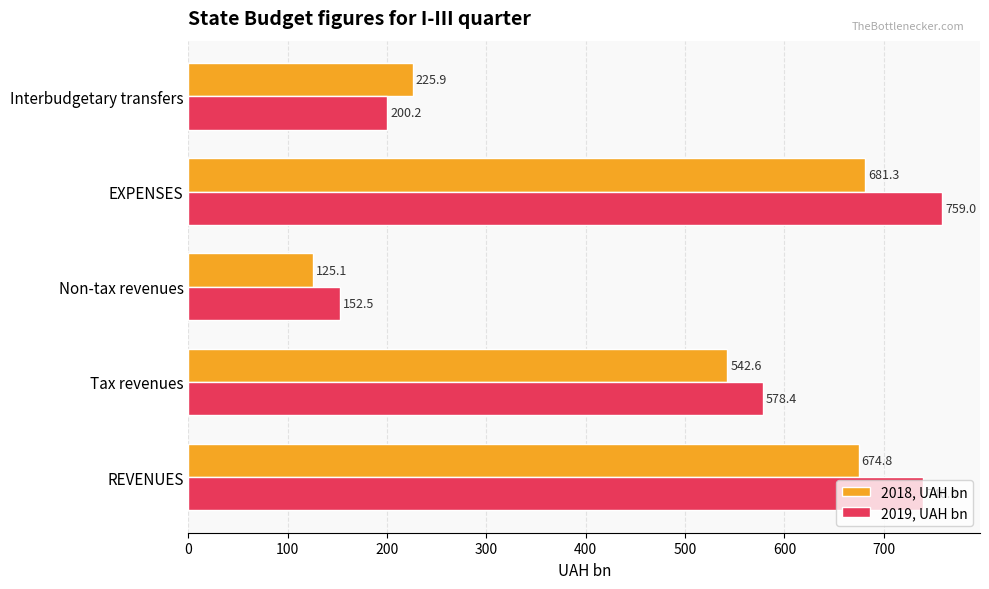

Which series has the largest total across all categories?

2019, UAH bn